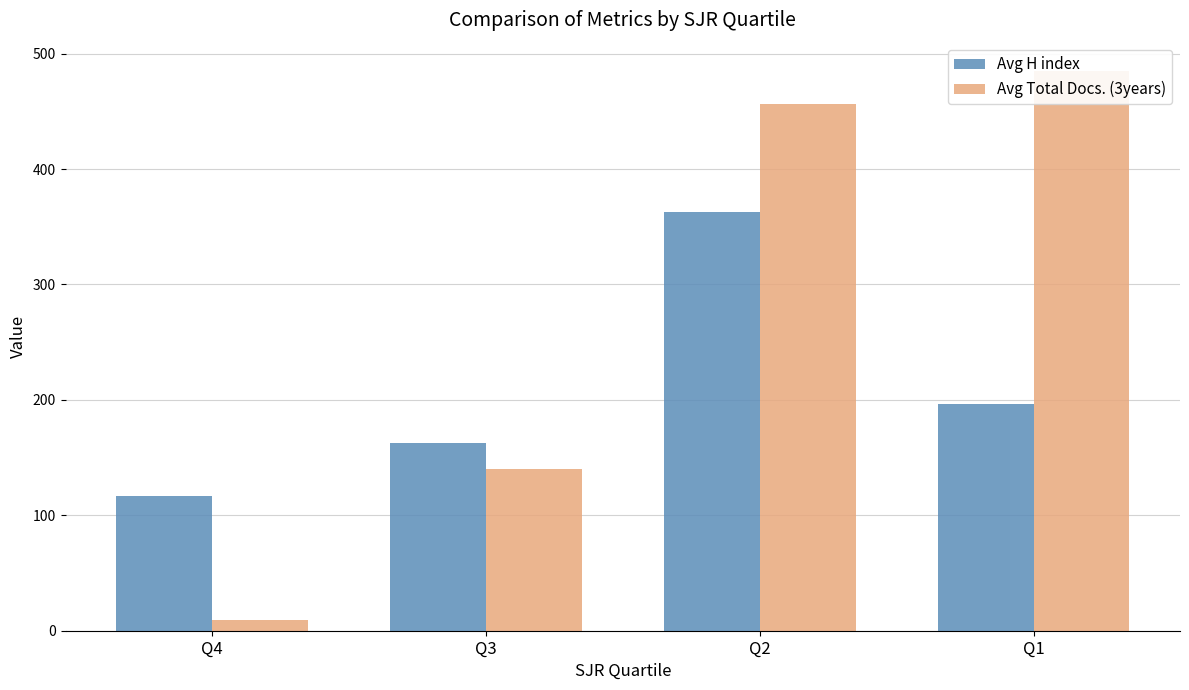

Rank the series by their maximum value, from lowest to highest.

Avg H index, Avg Total Docs. (3years)